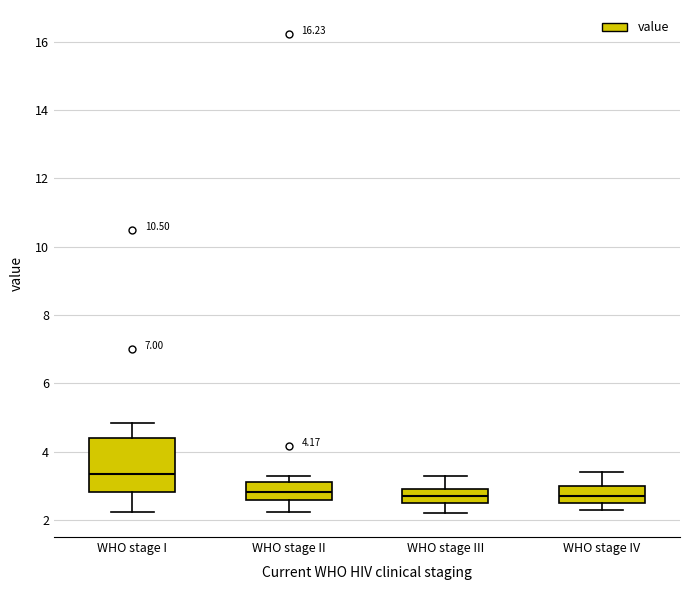

Which box is the tallest, from its lower edge to its upper edge?

WHO stage I